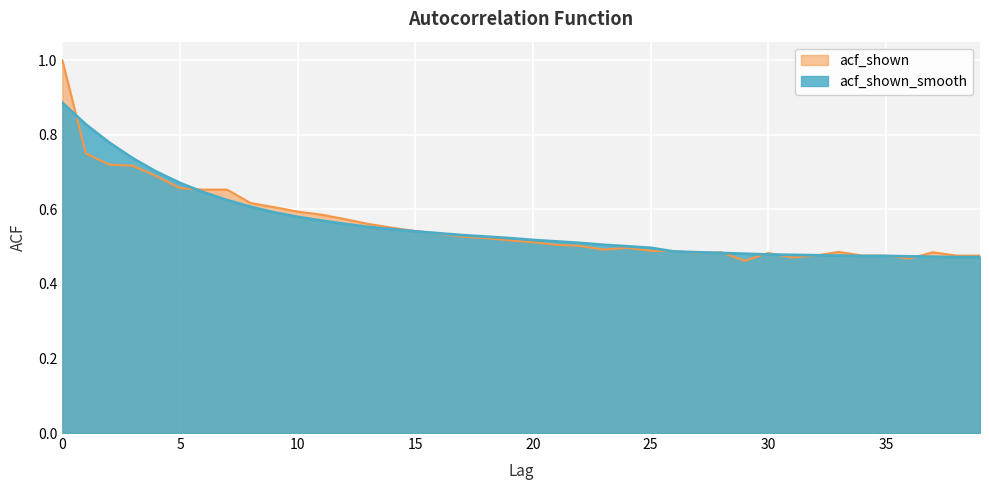

At how many categories does at least one series exceed 0?

40